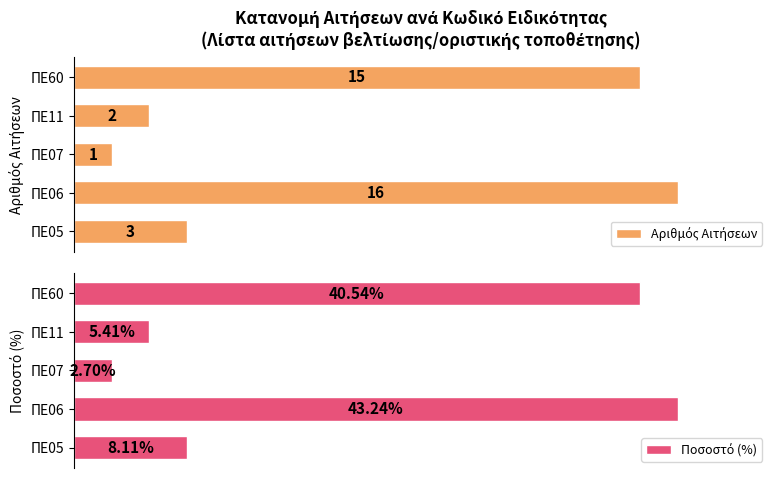

List the series in order of their peak value, highest first.

Ποσοστό (%), Αριθμός Αιτήσεων